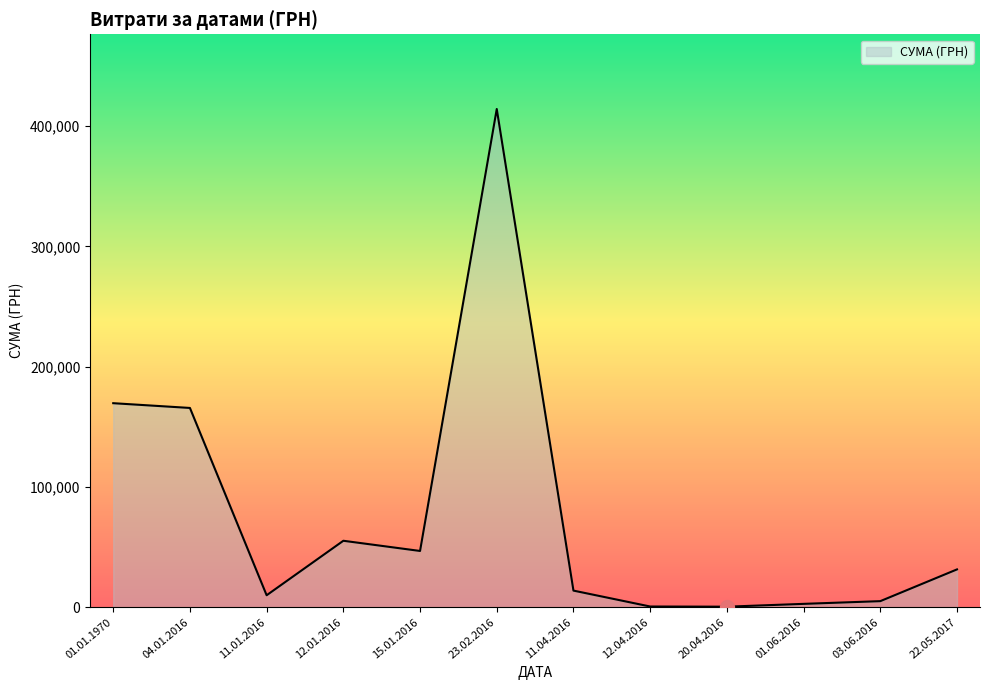

What is the change in value from 01.01.1970 to 11.01.2016?

-159664.3